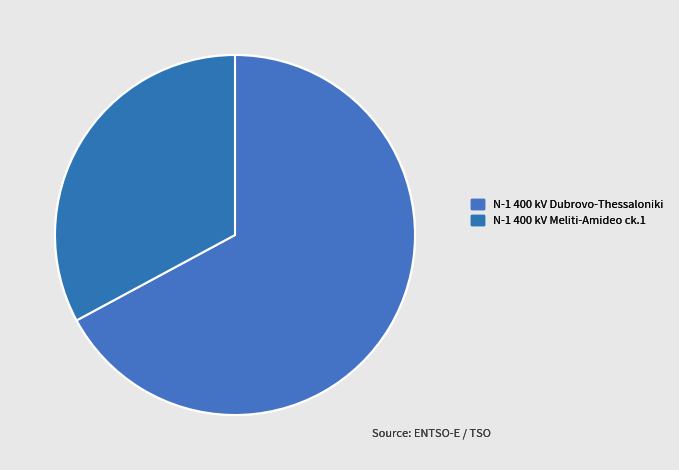

Rank the categories by value from highest to lowest.

N-1 400 kV Dubrovo-Thessaloniki, N-1 400 kV Meliti-Amideo ck.1